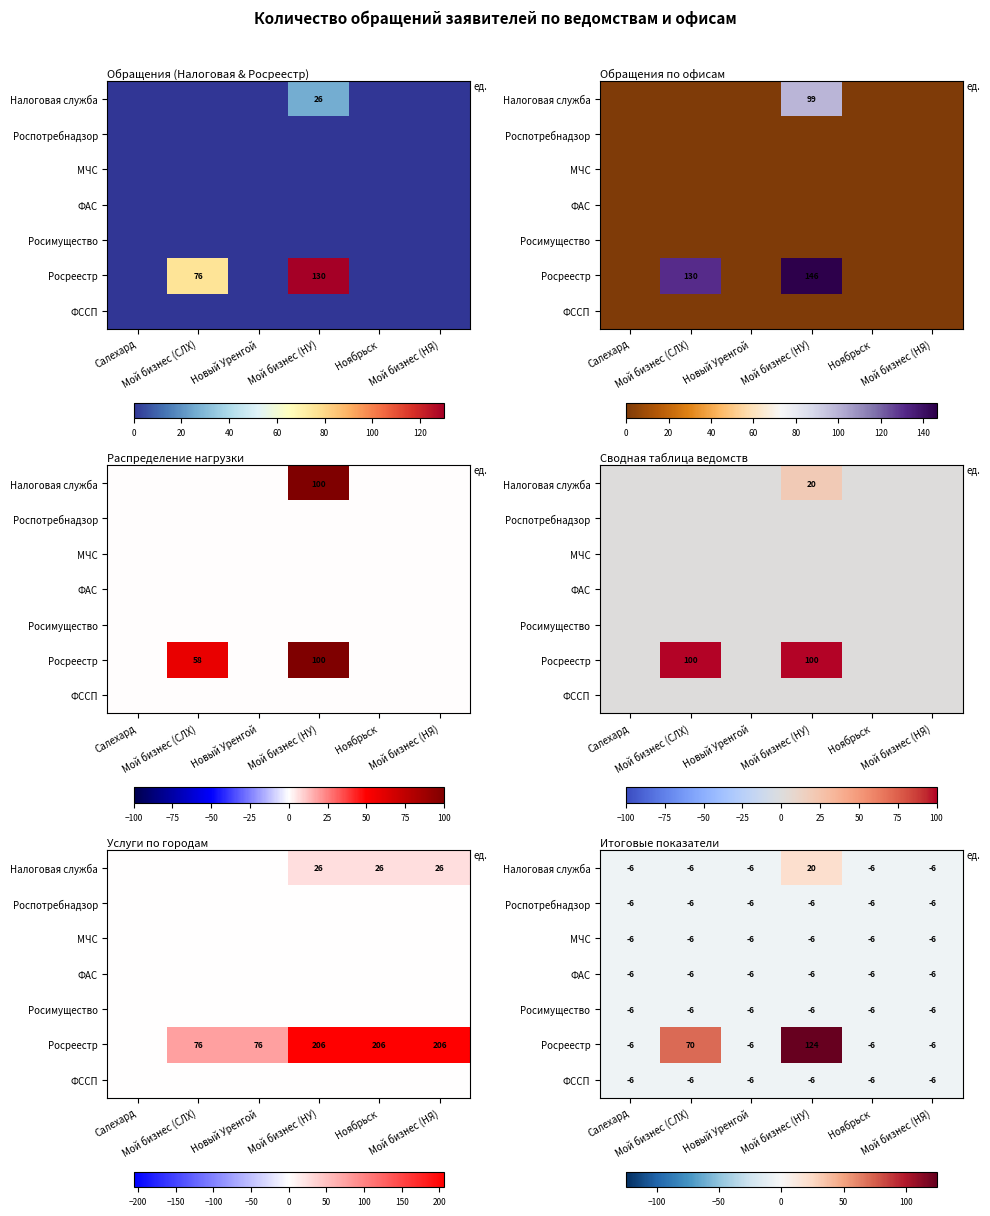

Rank the series by their maximum value, from highest to lowest.

Росреестр, Налоговая служба, Роспотребнадзор, МЧС, ФАС, Росимущество, ФССП